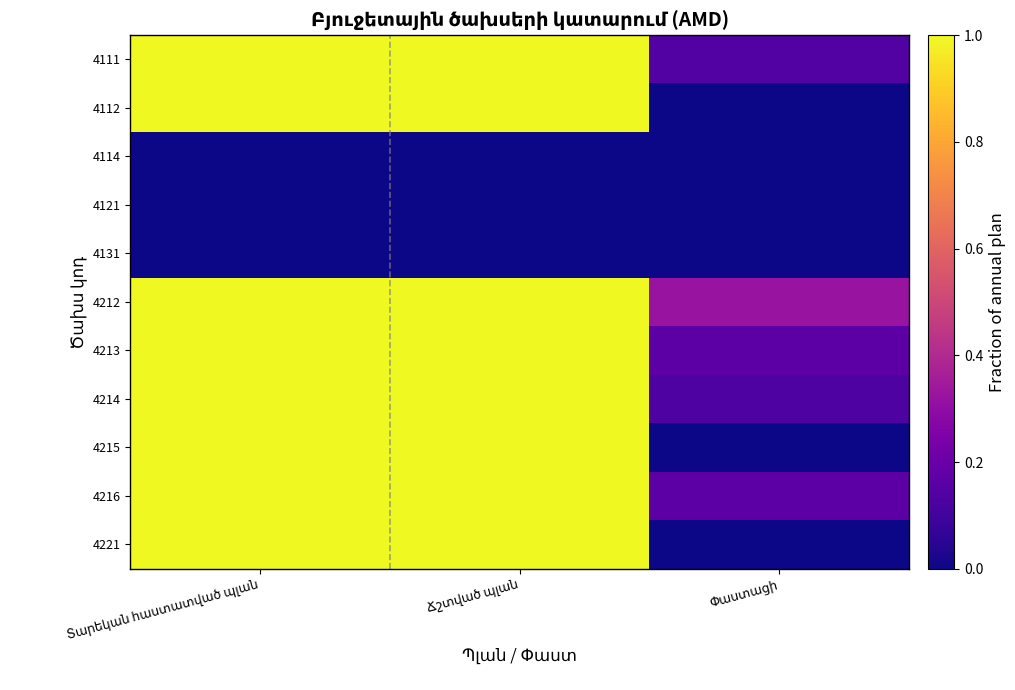

The value of 4112 at Փաստացի is 0.0. True or false?

True